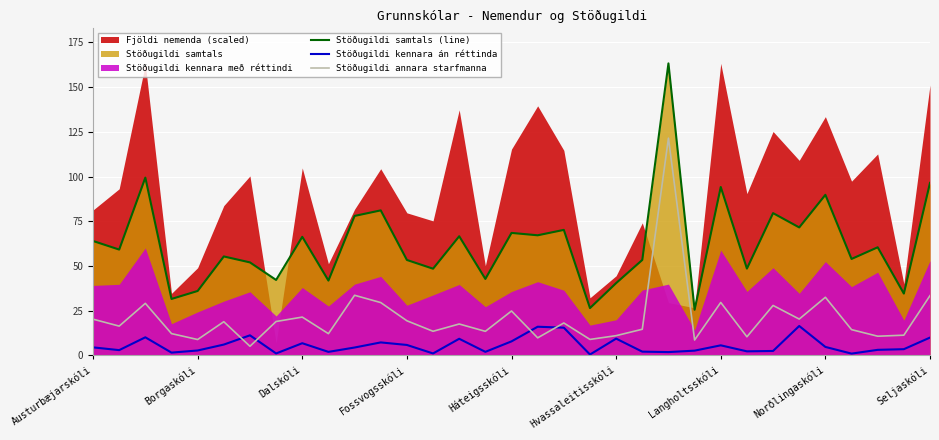

Which category has the highest value across all series?

22